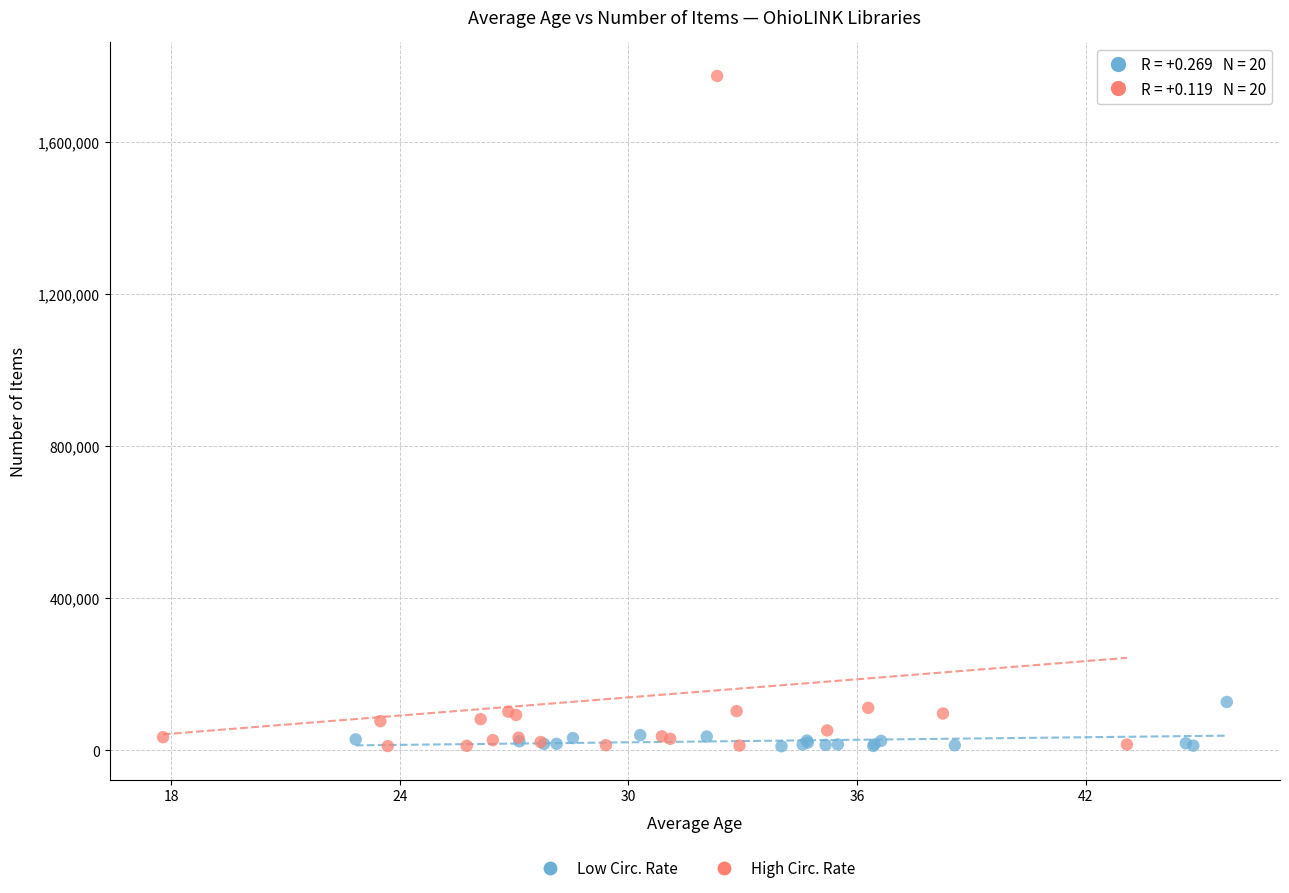

Which series has the largest Y range (max minus min)?

High Circ. Rate